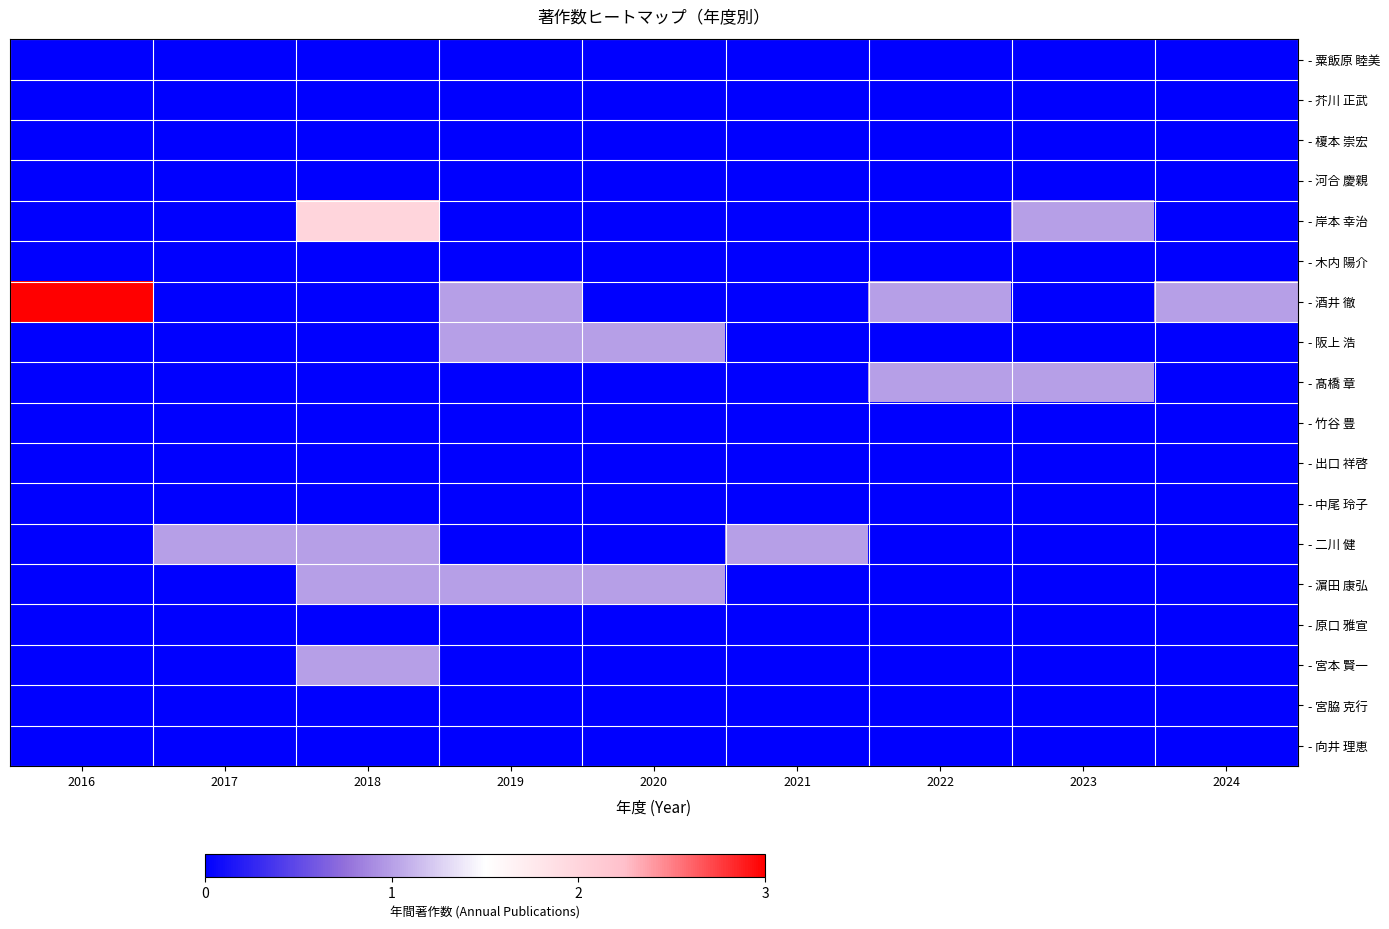

At which category is the sum across all series the highest?

2018